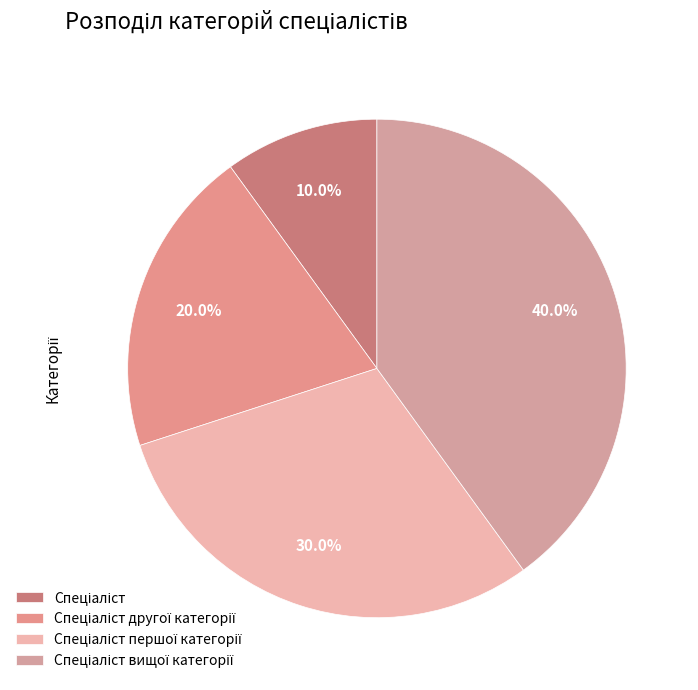

Is there any slice that represents more than half of the pie?

No